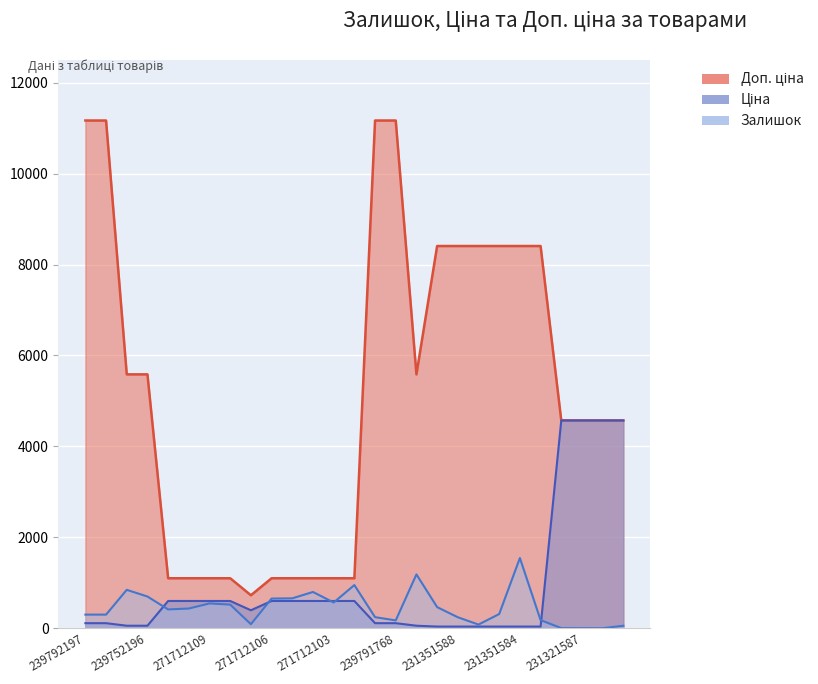

What is the value of the Залишок point at the 18th from the left?

465.0